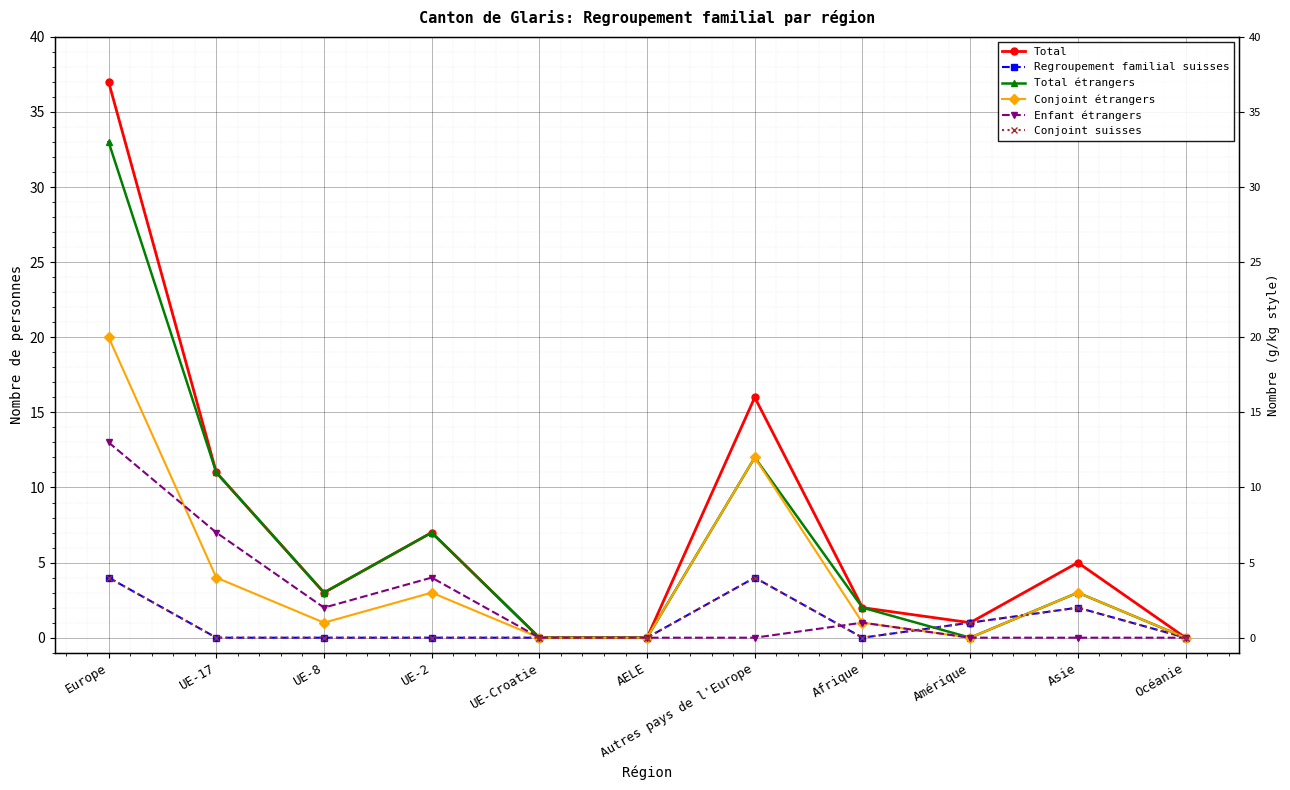

True or false: Total and Conjoint suisses intersect in this chart.

False